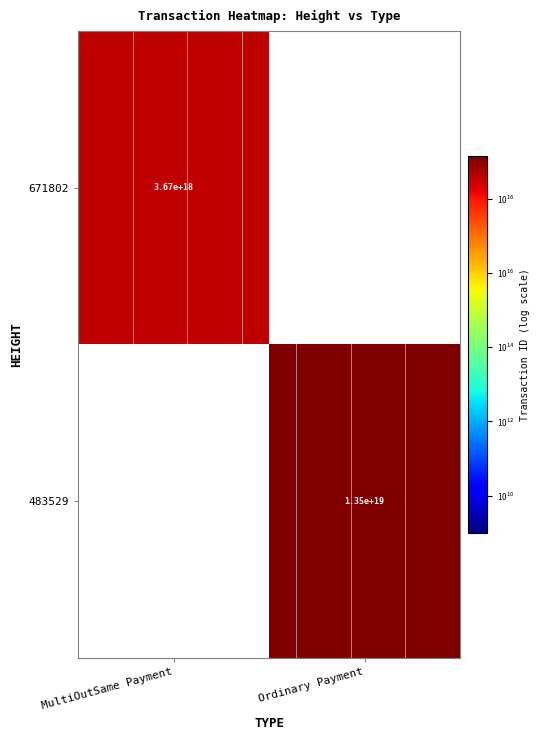

What is the total value across all series at MultiOutSame Payment?

3668912012051674624